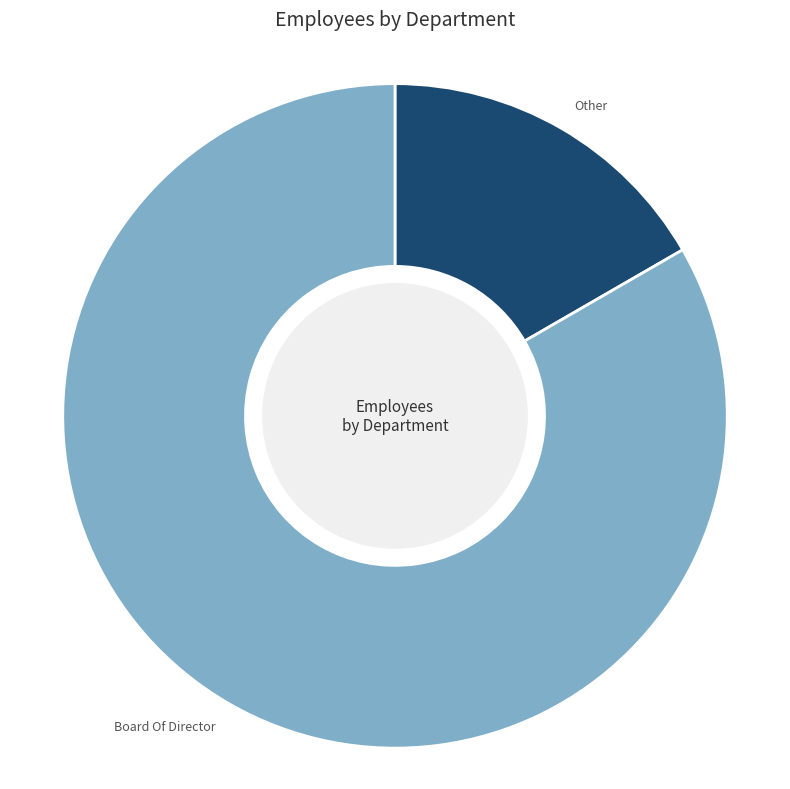

Rank the categories by value from lowest to highest.

Other, Board Of Director